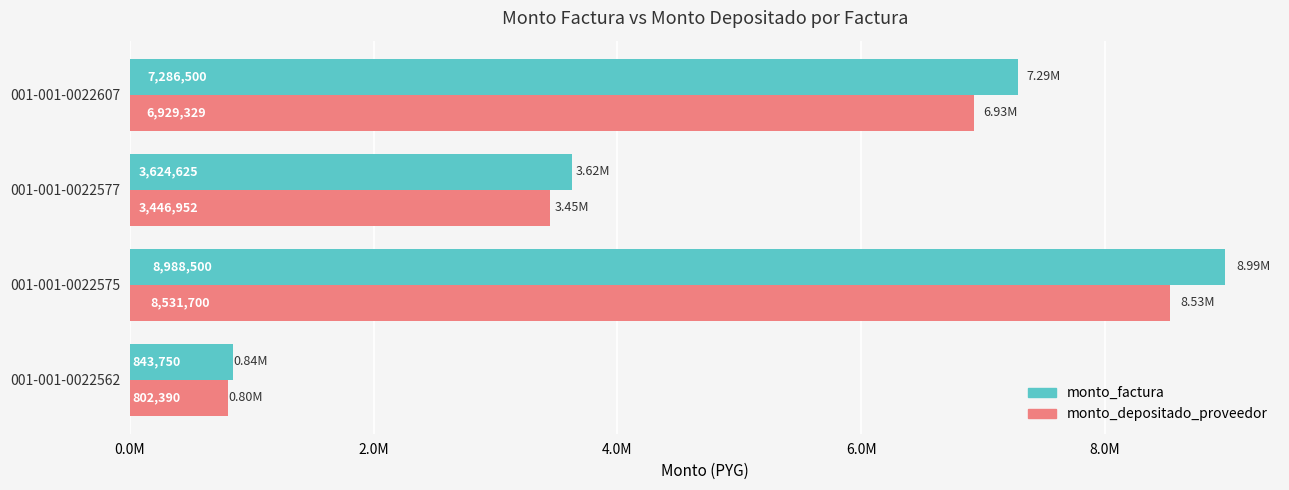

What is the lowest value of the monto_factura series?

843750